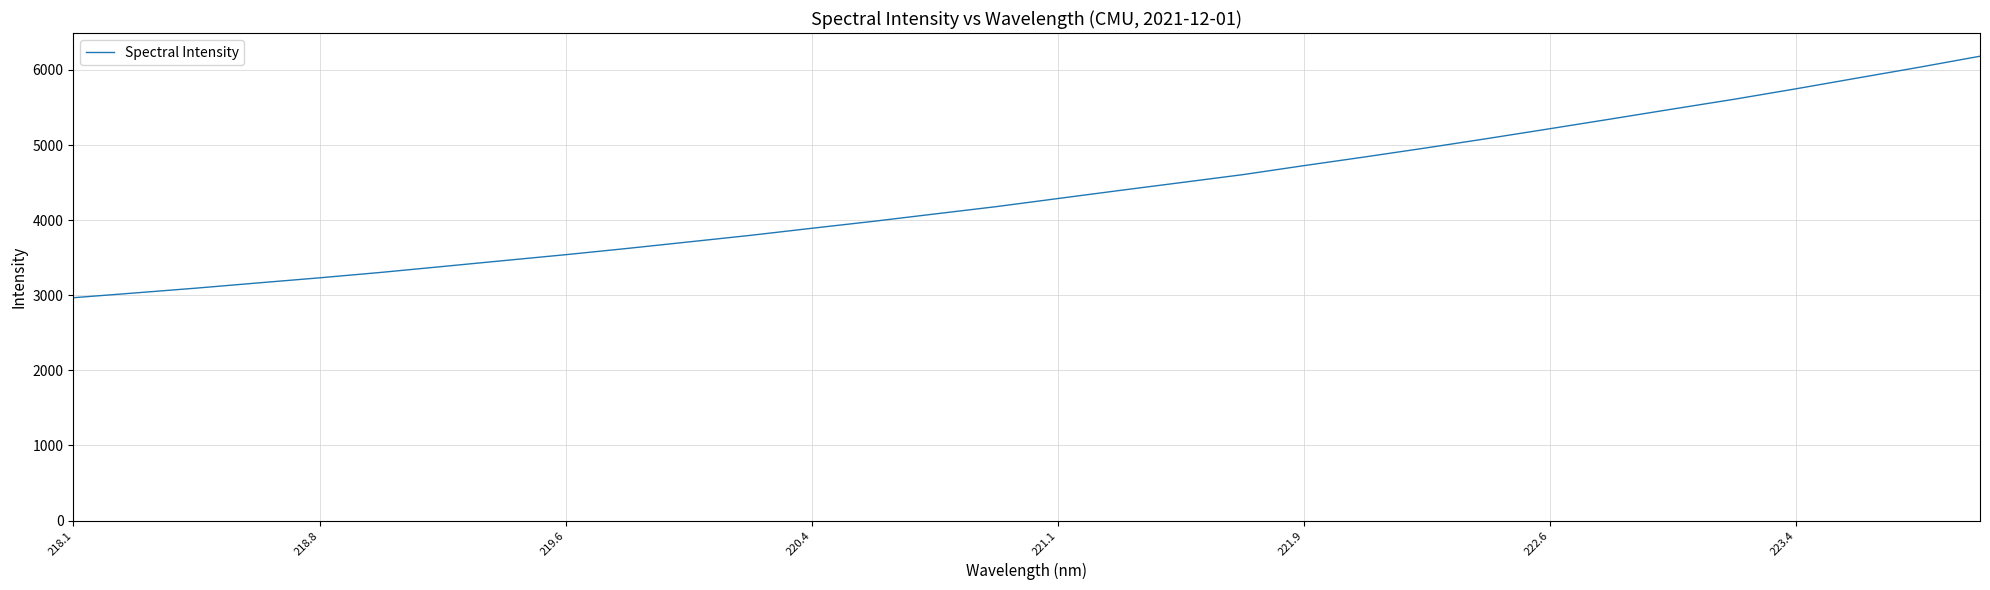

Does the chart have visible grid lines?

Yes